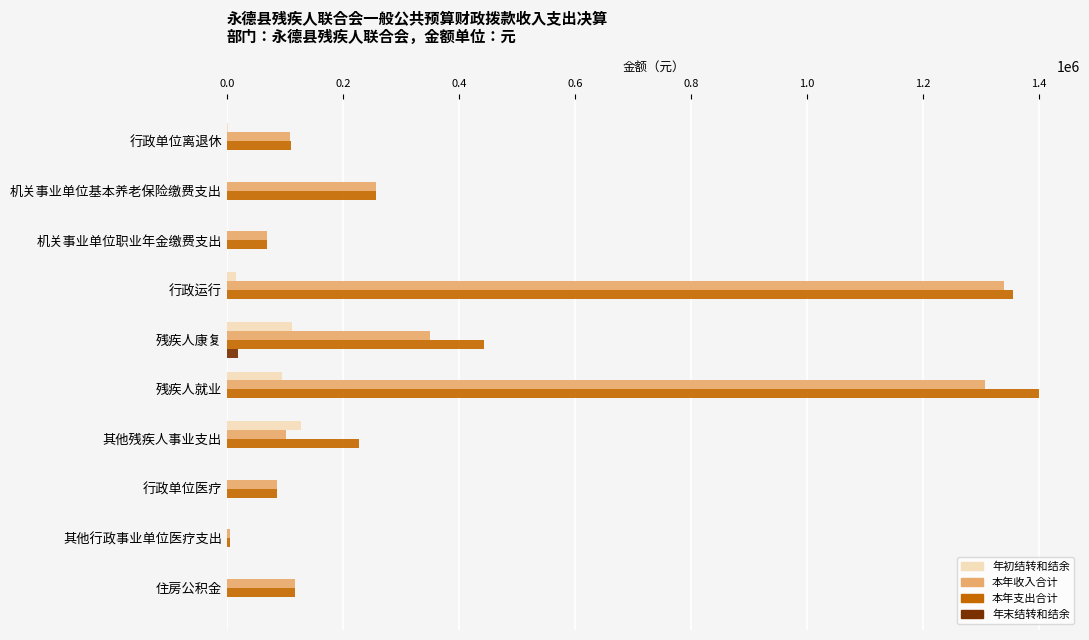

Is it true that 年初结转和结余 equals 127000.0 at 其他残疾人事业支出?

True